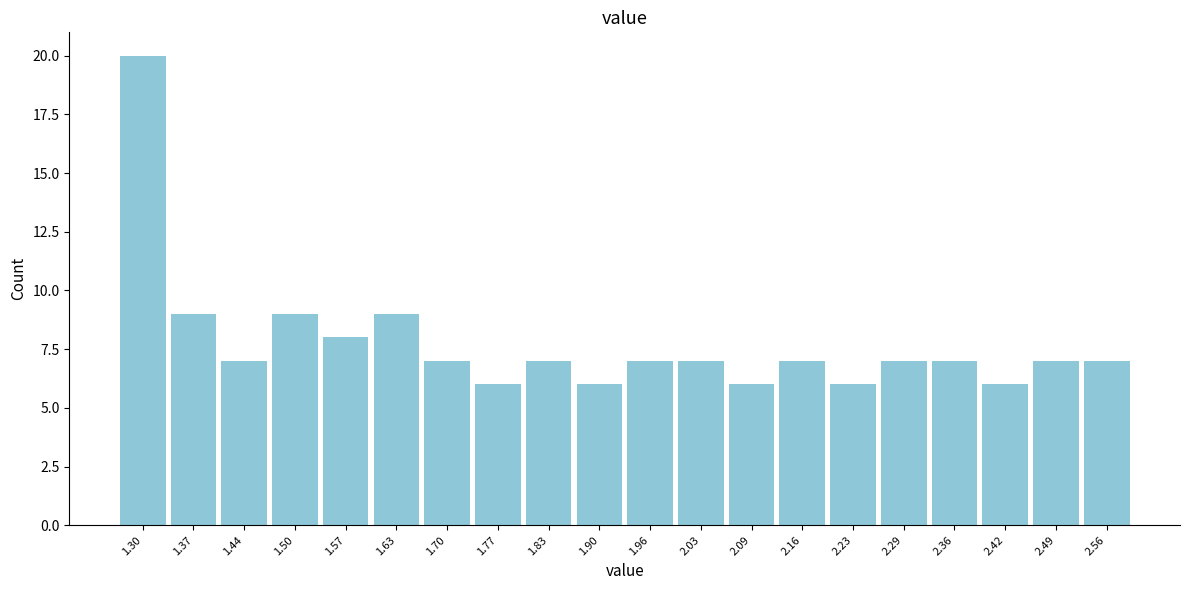

Reading left to right, list all the values displayed in this chart.

20	9	7	9	8	9	7	6	7	6	7	7	6	7	6	7	7	6	7	7